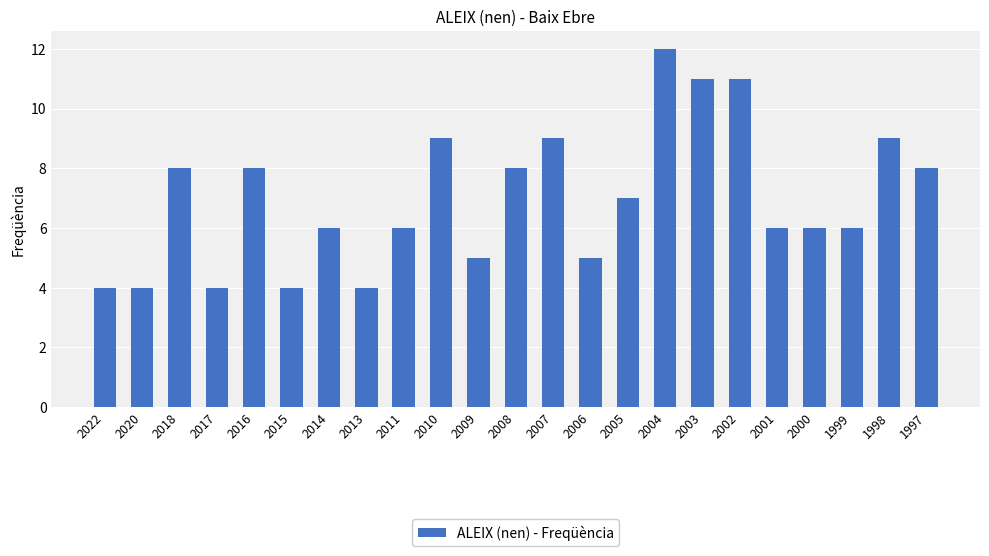

Reading left to right, what are all the values shown in this chart?

2022=4	2020=4	2018=8	2017=4	2016=8	2015=4	2014=6	2013=4	2011=6	2010=9	2009=5	2008=8	2007=9	2006=5	2005=7	2004=12	2003=11	2002=11	2001=6	2000=6	1999=6	1998=9	1997=8